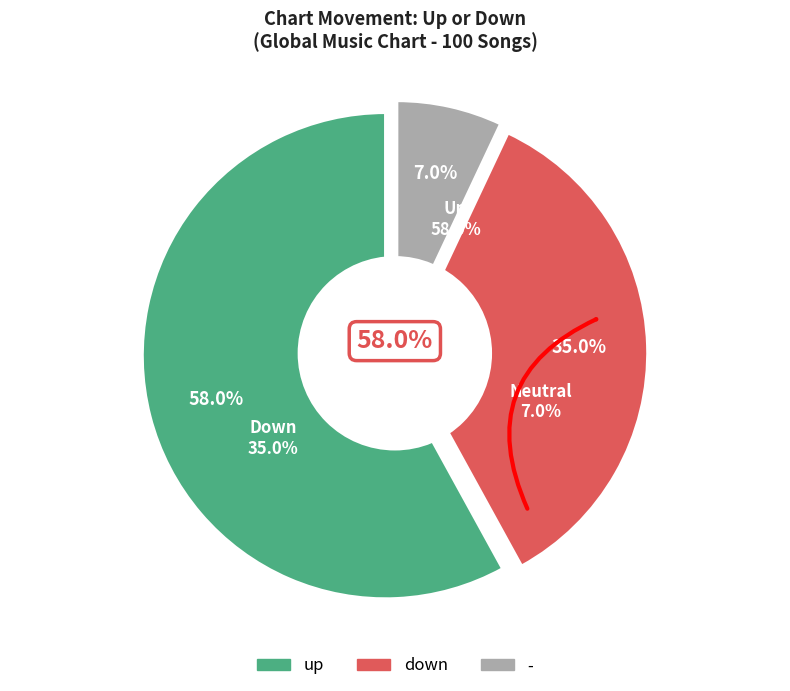

Rank the categories by value from highest to lowest.

up, down, -